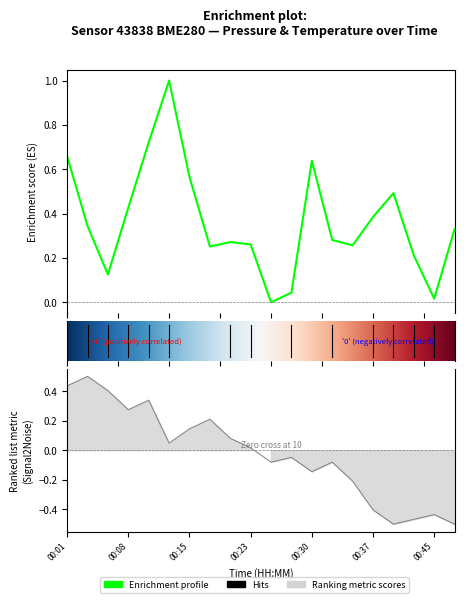

The temperature series shows -0.2 at 00:37. True or false?

False